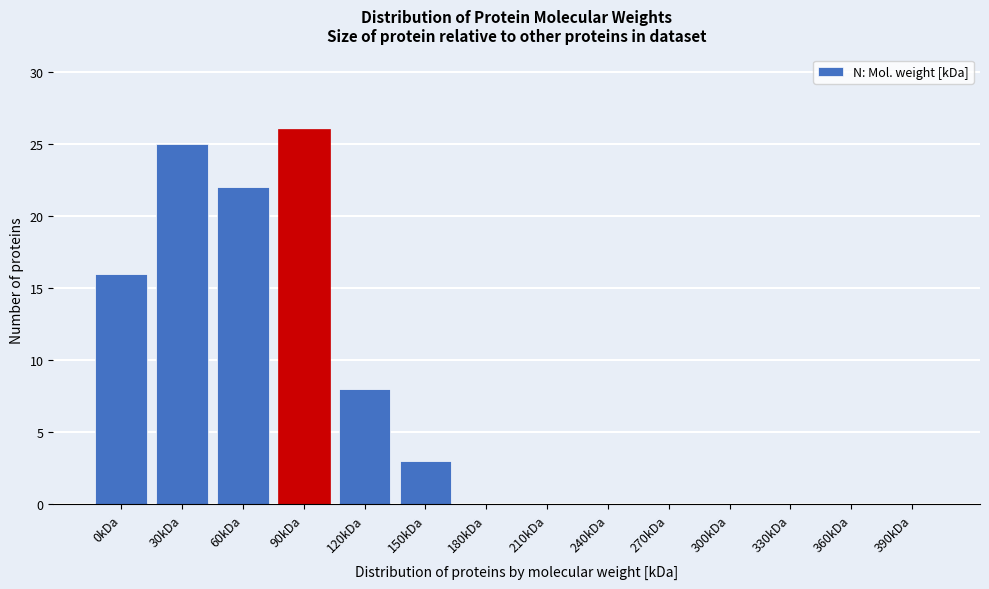

Reading left to right, what are all the values shown in this chart?

0kDa=16	30kDa=25	60kDa=22	90kDa=26	120kDa=8	150kDa=3	180kDa=0	210kDa=0	240kDa=0	270kDa=0	300kDa=0	330kDa=0	360kDa=0	390kDa=0